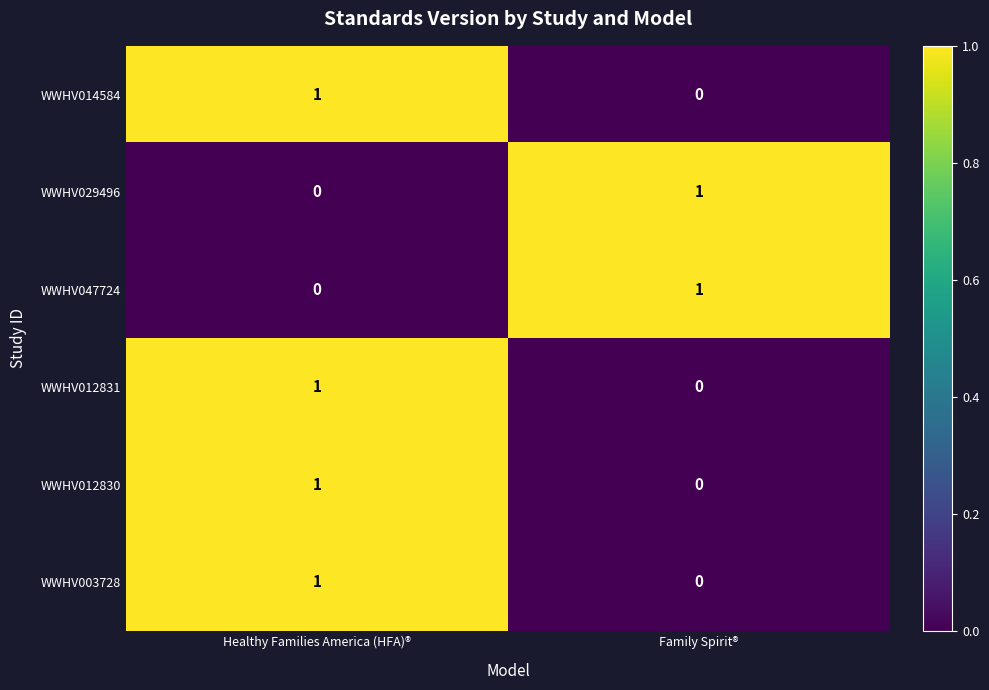

At which category is the sum across all series the highest?

Healthy Families America (HFA)®